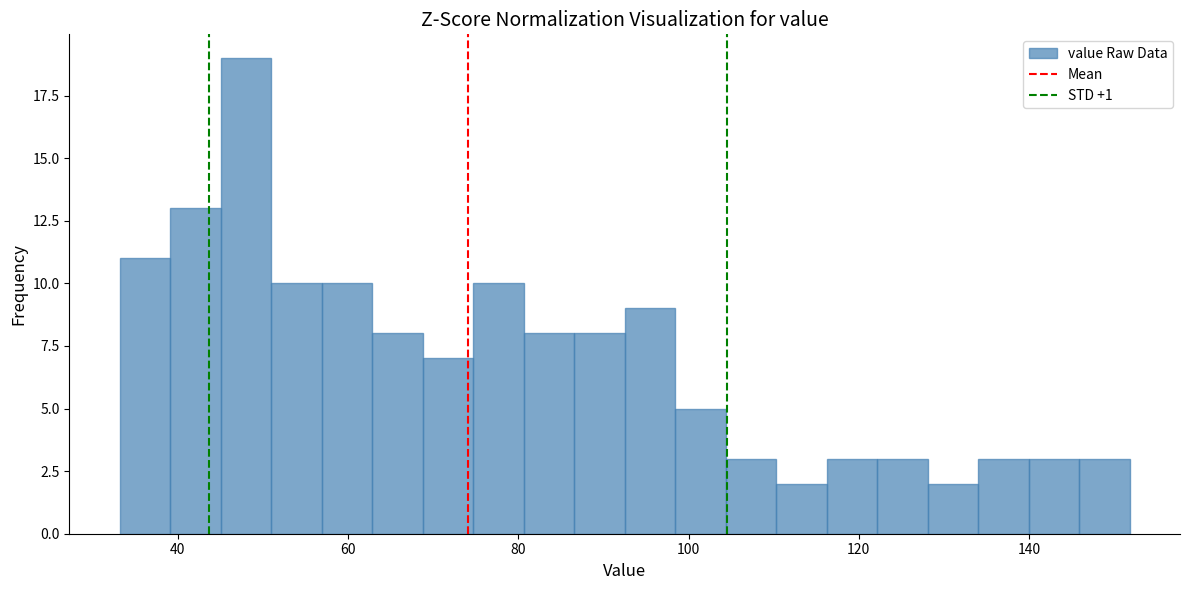

Around what value on the x-axis is the tallest bar? Give the approximate position of its centre, as read against the axis.

48